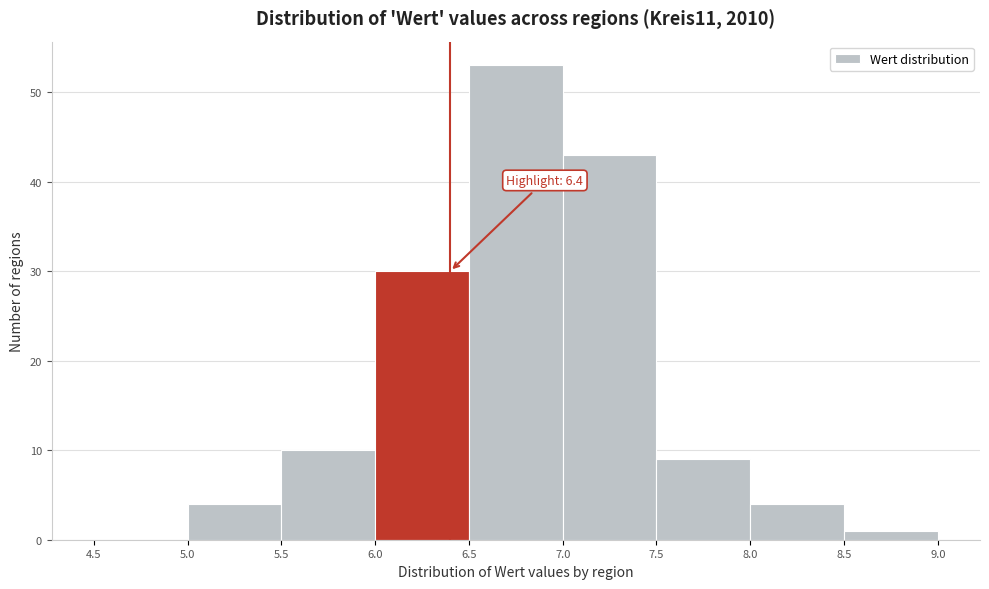

Over which range of the x-axis is the bar tallest?

6.5 to 7.0